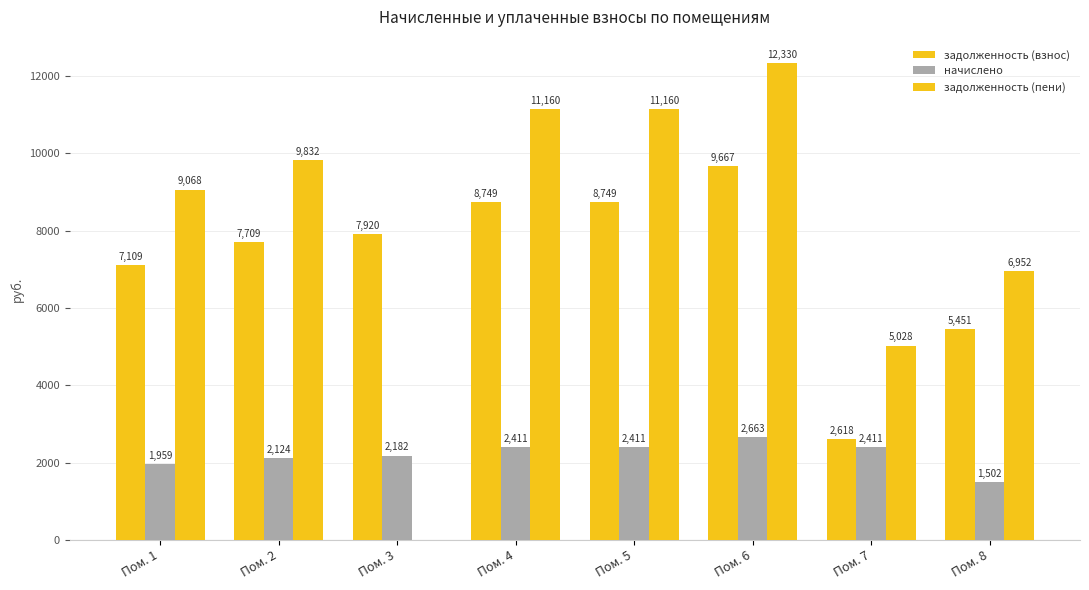

What is the sum of the задолженность (взнос) values at Пом. 2 and Пом. 5?

16458.1